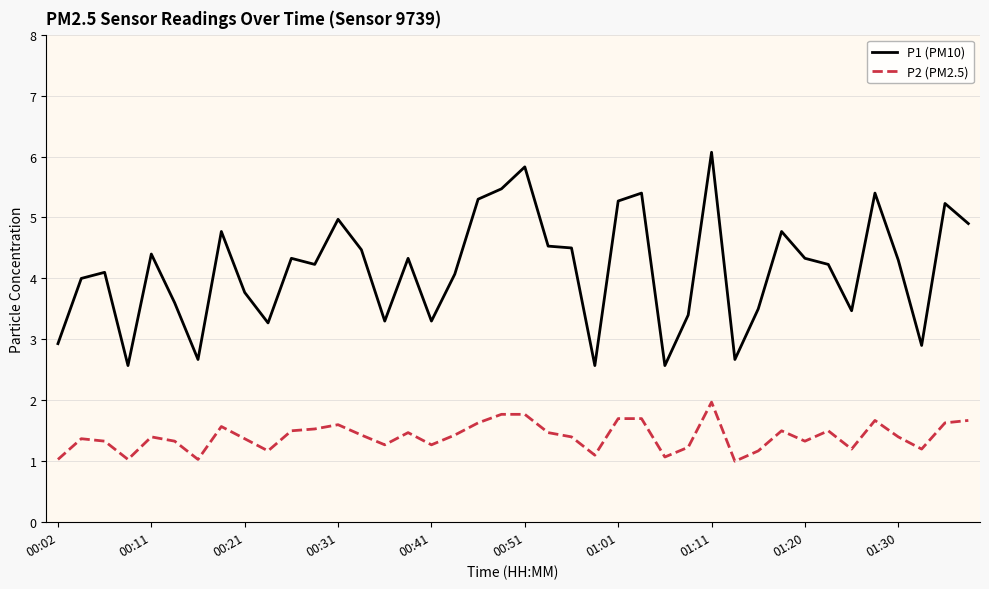

What is the difference between the maximum and minimum values in the P2 (PM2.5) series?

1.0